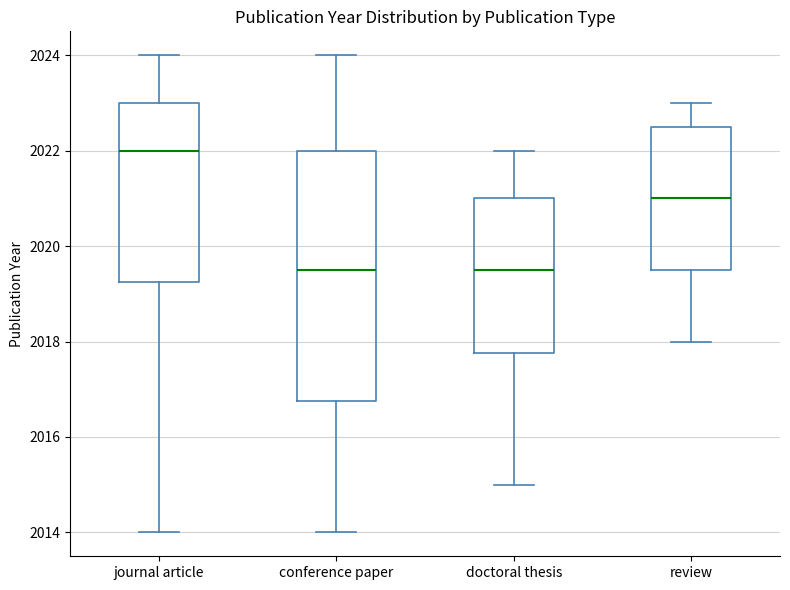

Which box has the highest median line?

journal article